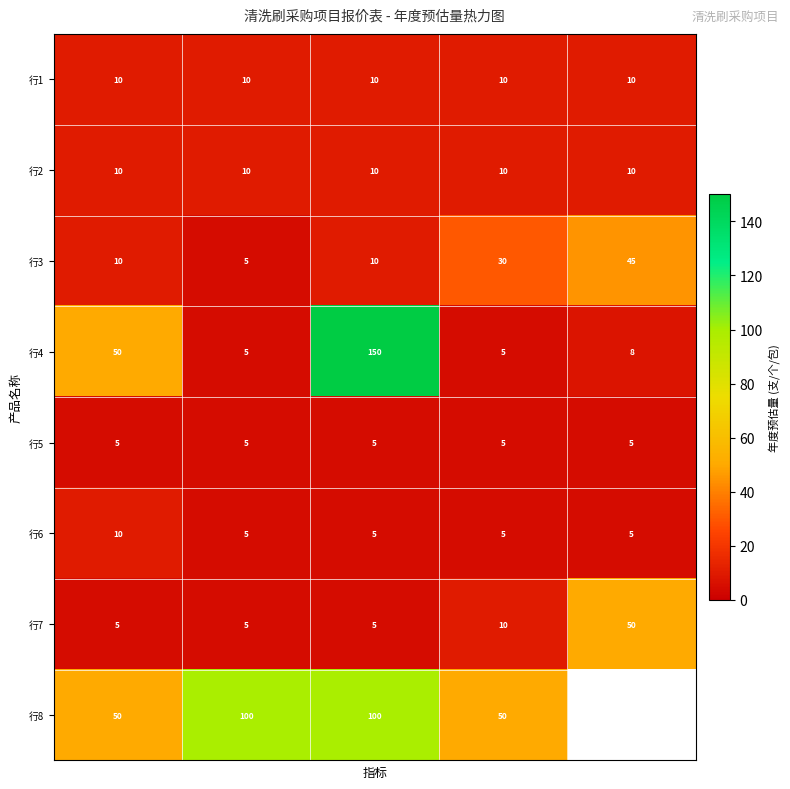

What is the maximum value shown in the chart?

150.0